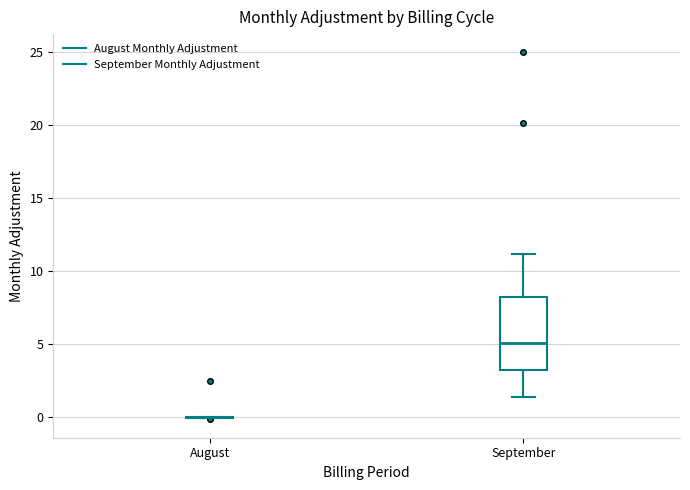

Reading left to right, transcribe this box plot: for each box, give where its median line is, the range the box spans, and where its two whiskers end, as read against the y-axis. The values are not printed on the chart, so give them approximately, as read against the axis.

August: box collapsed to a line at 0.0, whiskers 0.0 to 0.0
September: median 5.0, box 3.0 to 8.0, whiskers 1.5 to 11.0